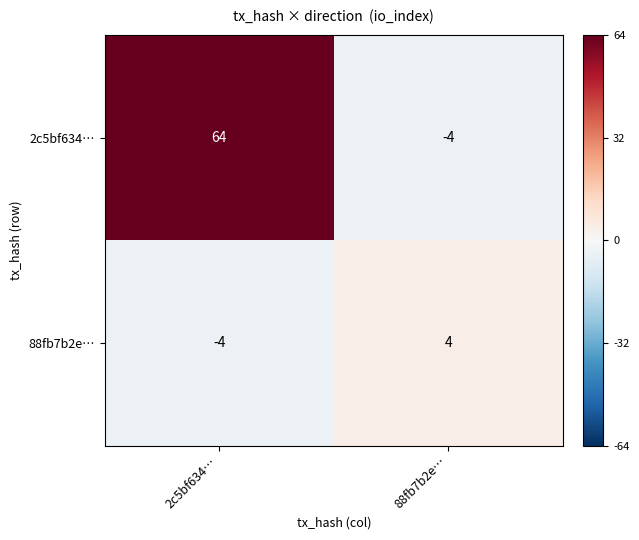

What is the sum of all 2c5bf634… values?

60